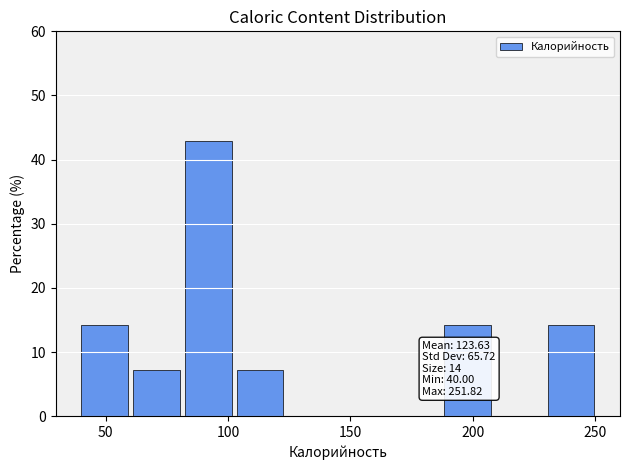

Over which range of the x-axis is the bar tallest?

80 to 105